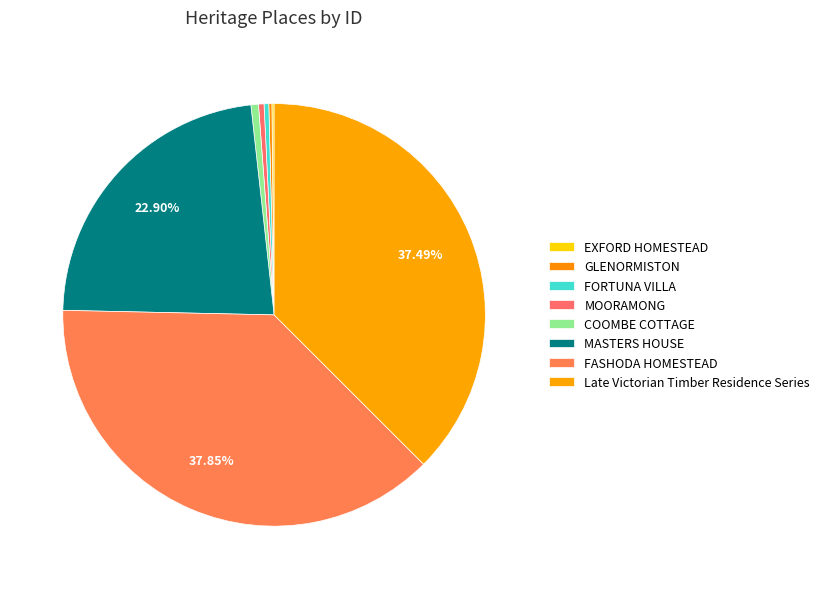

What percentage is the MASTERS HOUSE slice, to the nearest percent?

23%